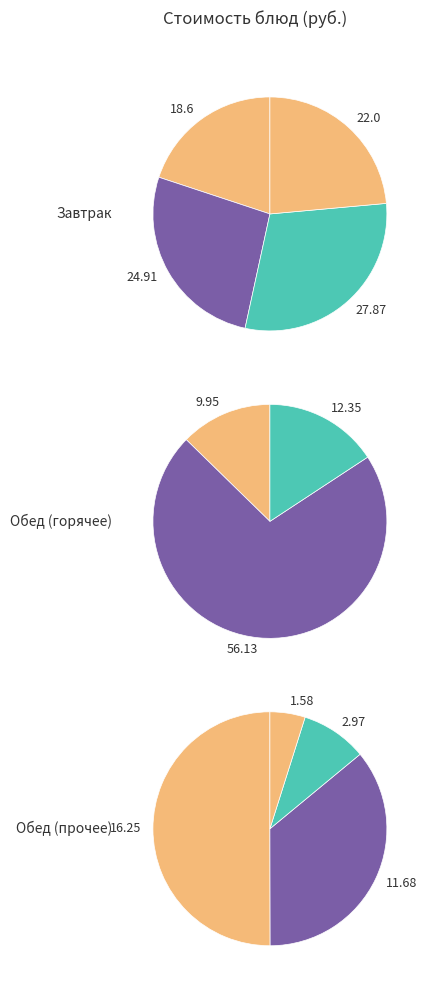

How many segments does this pie chart have?

11